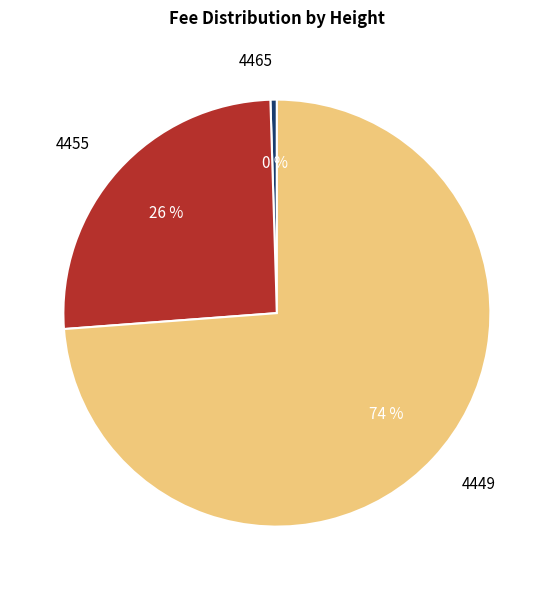

True or false: 4455 accounts for 33% of the total.

False